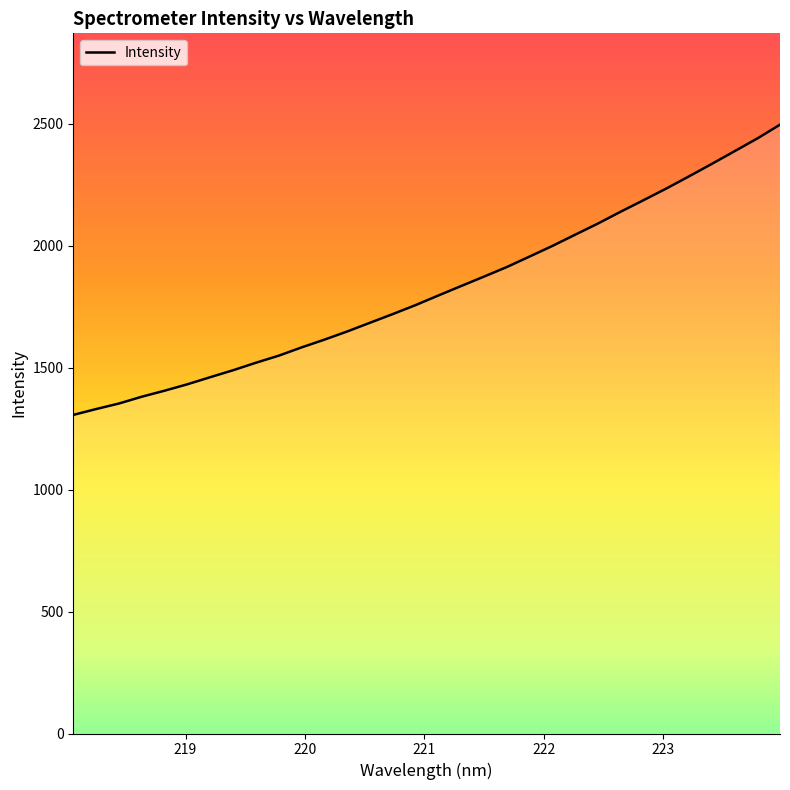

List the labels in order of value, smallest first.

218.0596, 218.2508, 218.442, 218.6332, 218.8244, 219.0156, 219.2067, 219.3979, 219.589, 219.7801, 219.9712, 220.1623, 220.3533, 220.5444, 220.7354, 220.9264, 221.1174, 221.3083, 221.4993, 221.6902, 221.8812, 222.0721, 222.263, 222.4538, 222.6447, 222.8355, 223.0264, 223.2172, 223.408, 223.5987, 223.7895, 223.9802